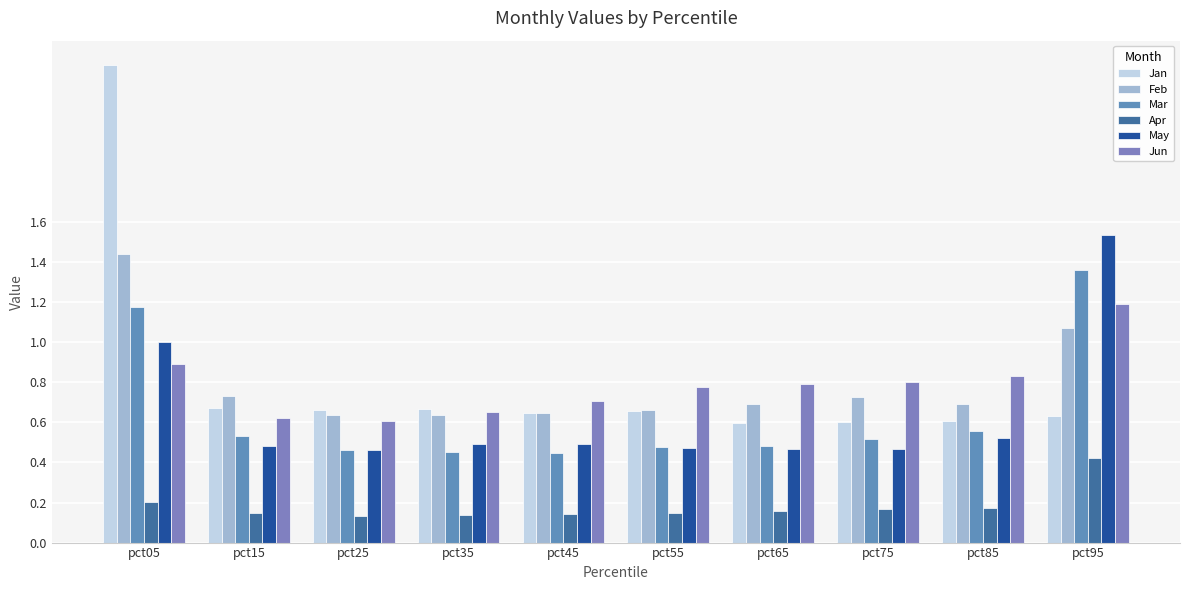

Are the bars horizontal?

No